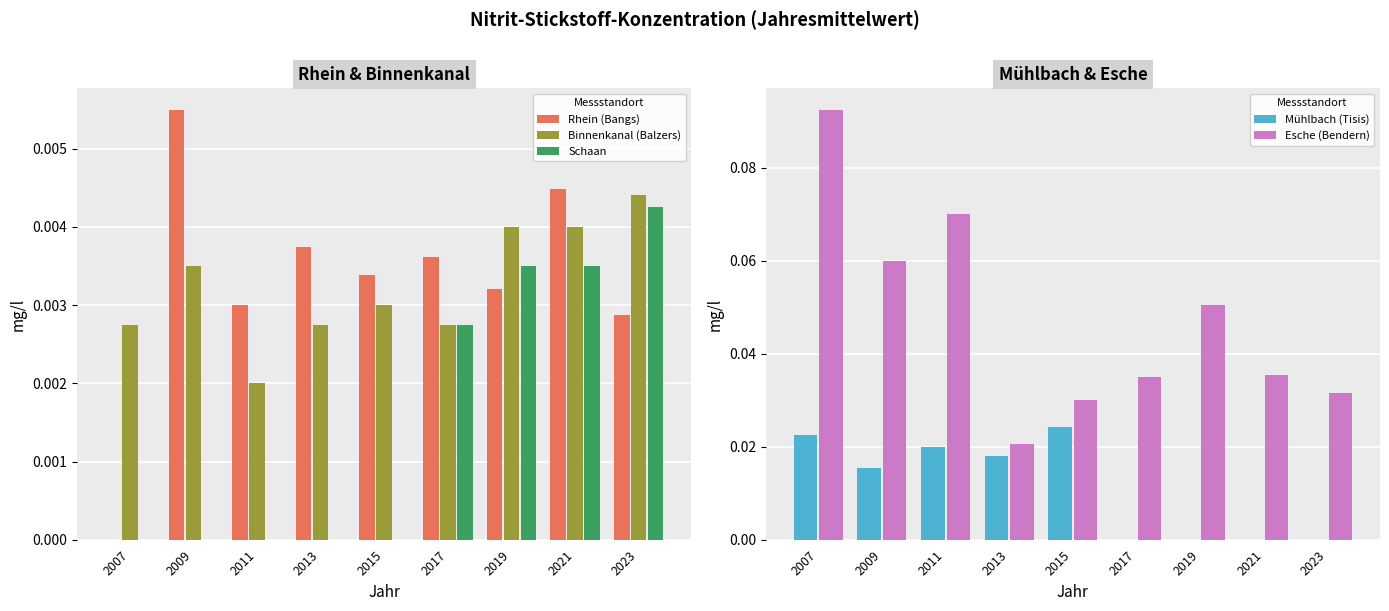

The value of Mühlbach (Tisis) at 2021 is 0.0. True or false?

False